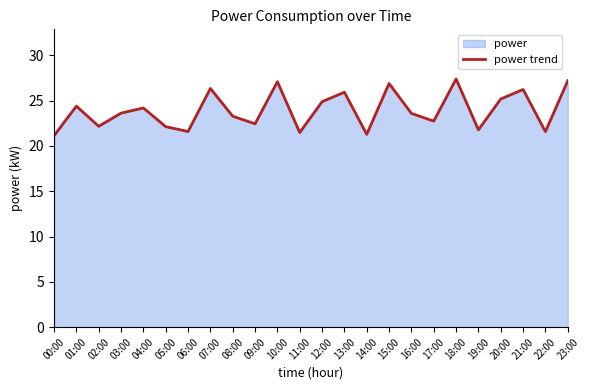

What is the greatest value displayed?

27.4